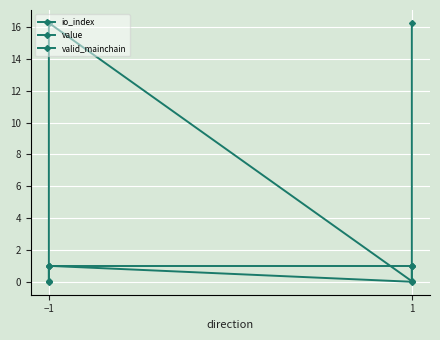

What are all the series names shown in the legend?

io_index, value, valid_mainchain